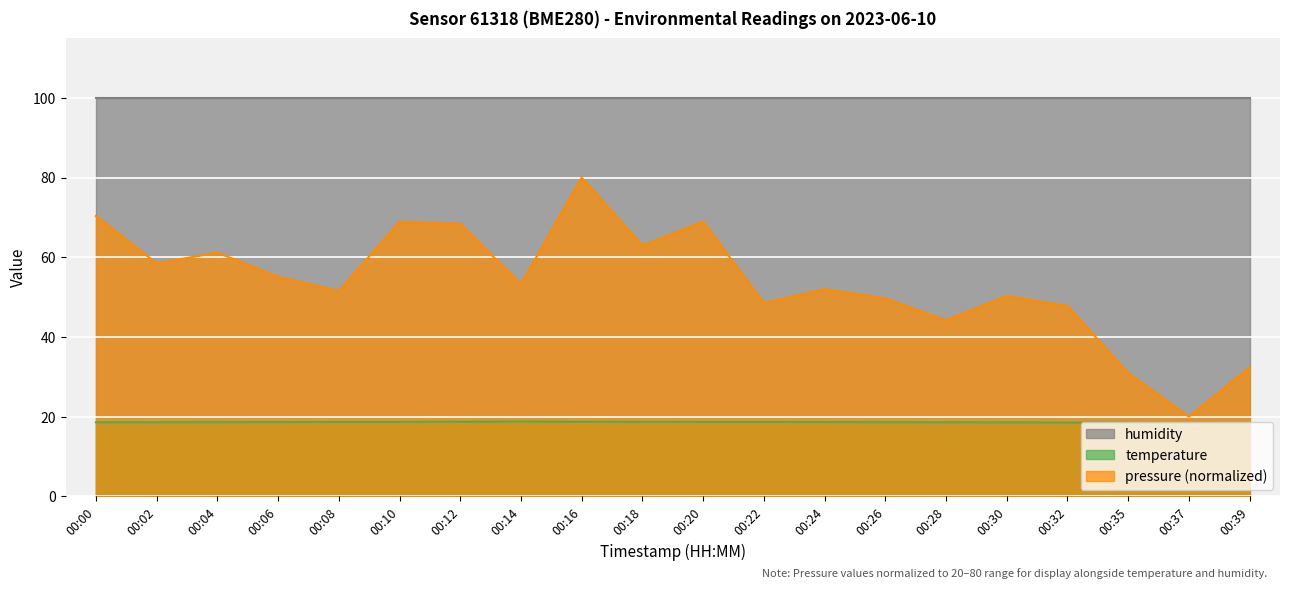

What value does the pressure series have at 00:35?

30.9